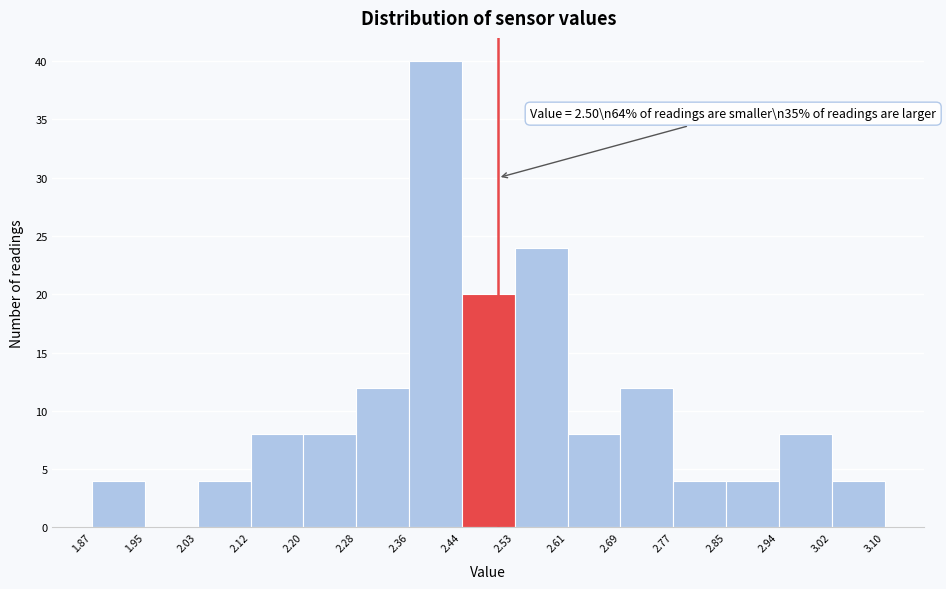

Which range on the x-axis has the tallest bar?

2.36 to 2.44